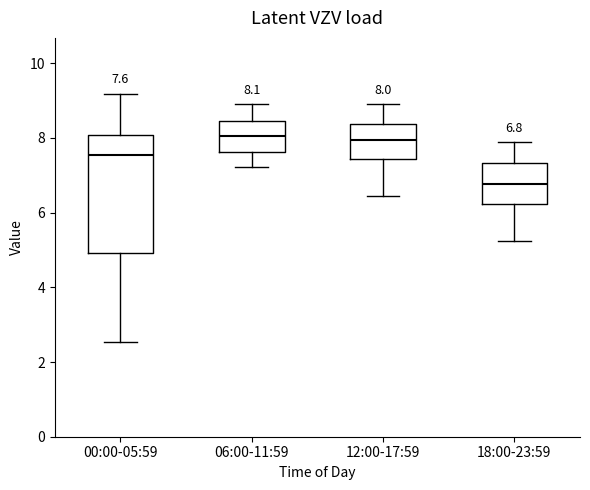

Which box has the lowest median line?

18:00-23:59